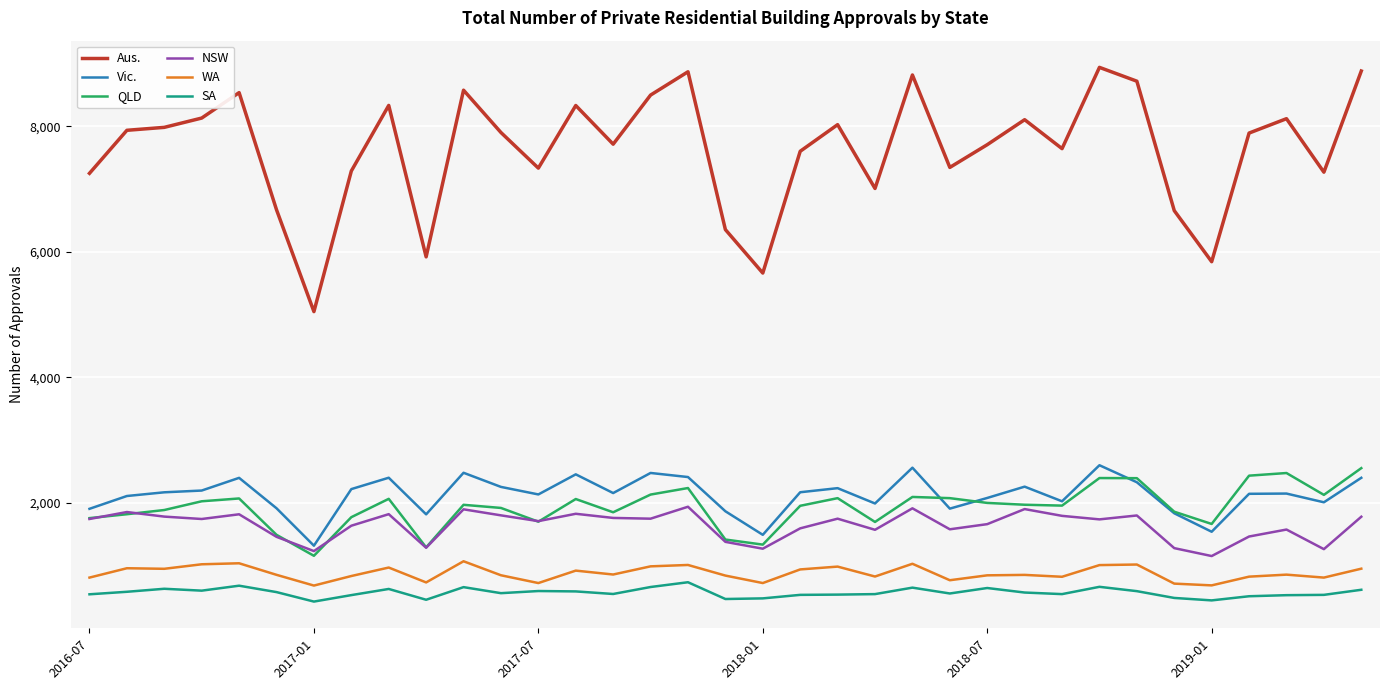

Does the chart have visible grid lines?

Yes